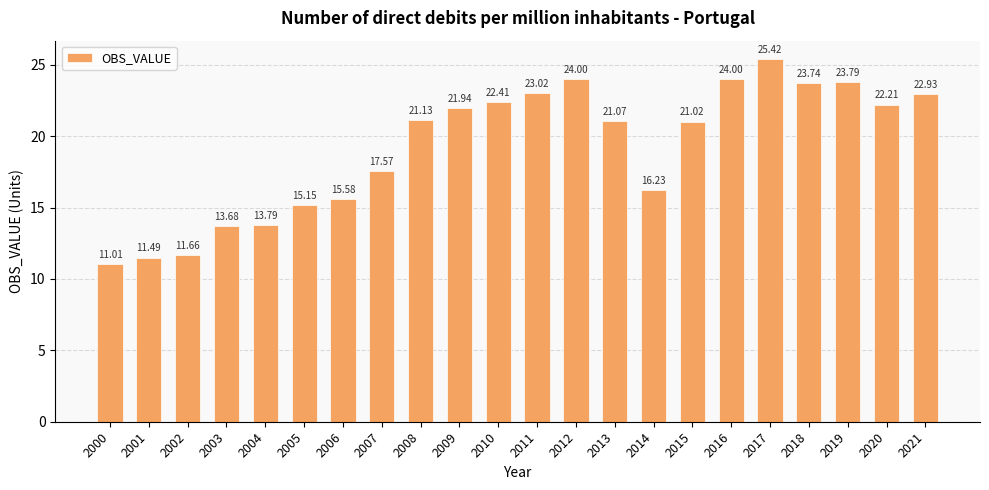

What is the sum of the values at 2005 and 2014?

31.4